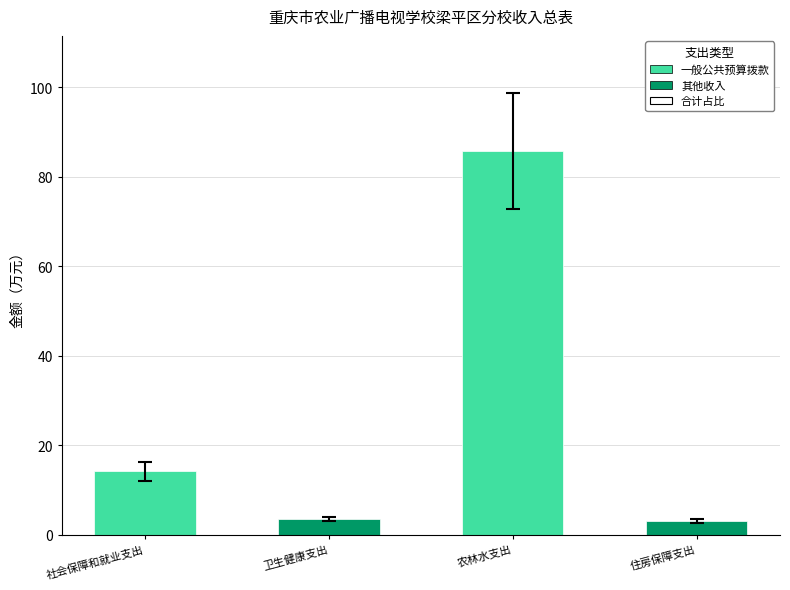

List the labels in order of value, smallest first.

住房保障支出, 卫生健康支出, 社会保障和就业支出, 农林水支出